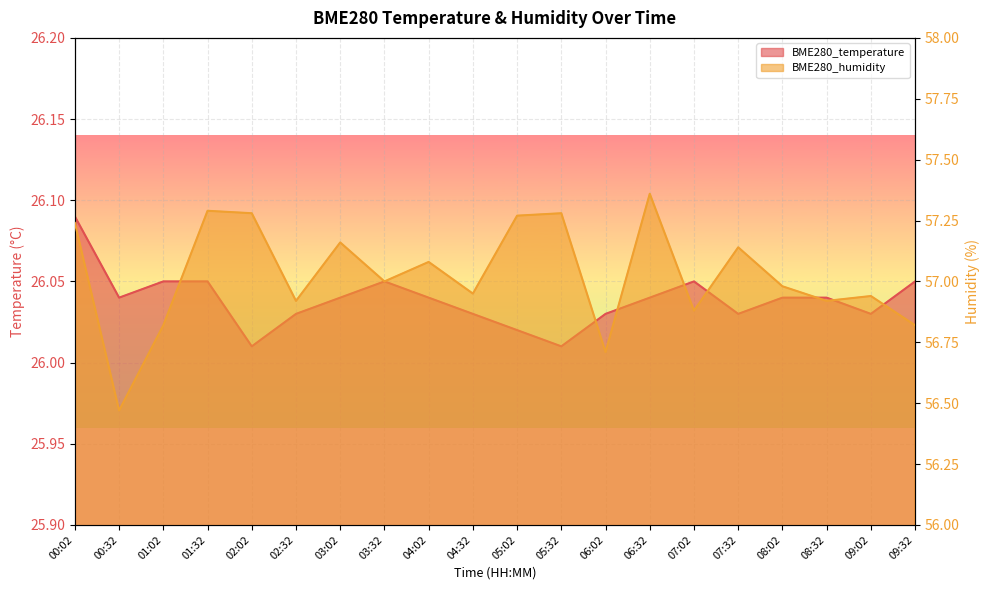

What is the sum of the BME280_temperature values at 04:32 and 08:32?

52.1